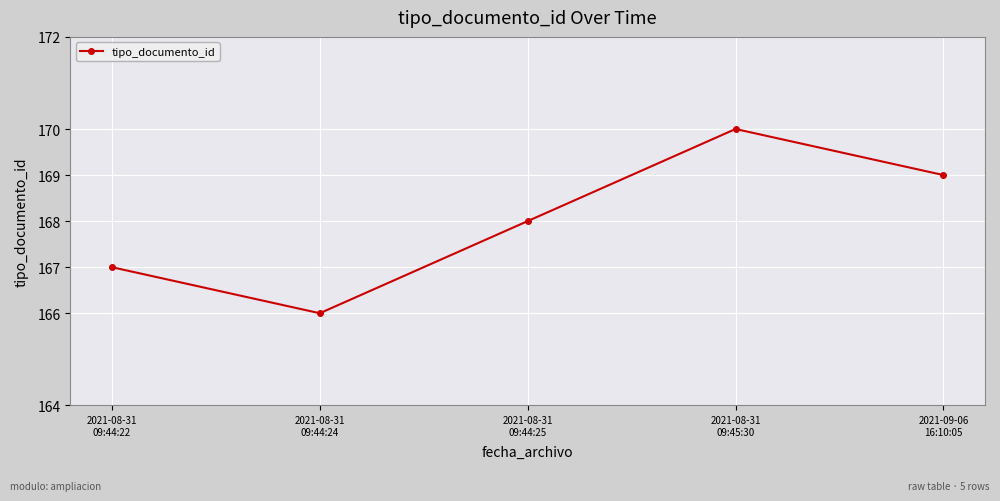

Where is the data nearest to the value 168?

2021-08-31
09:44:25